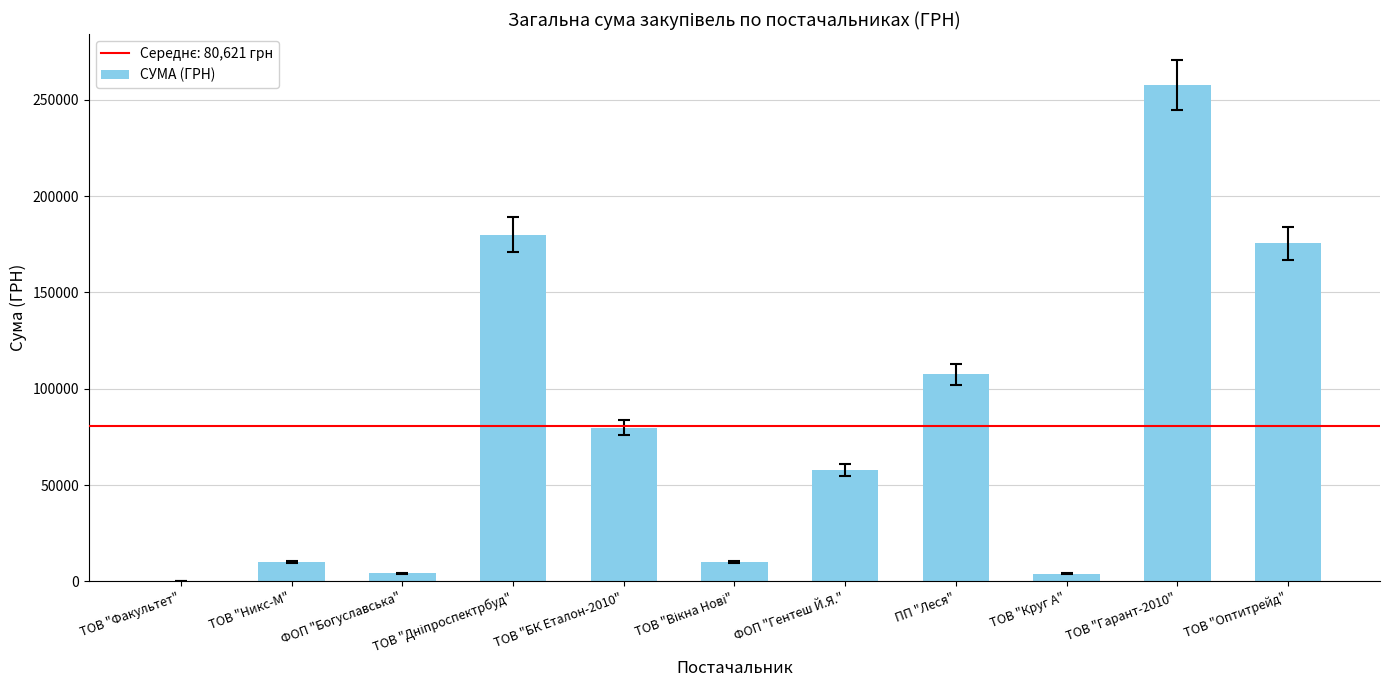

At which label is the value closest to 129020?

ПП "Леся"